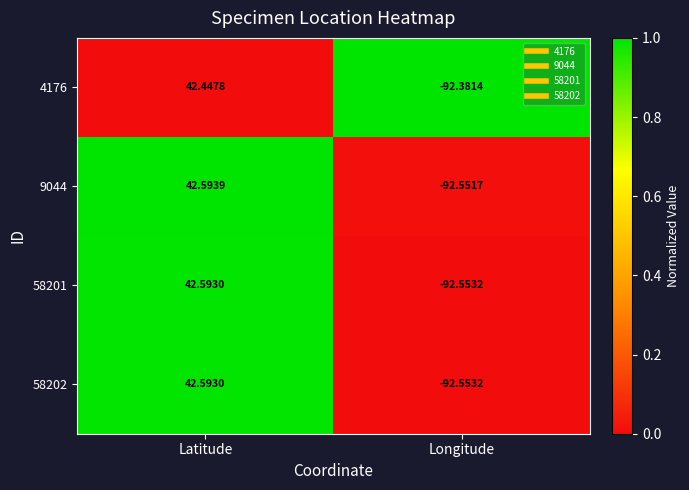

At how many categories does at least one series exceed 0?

1